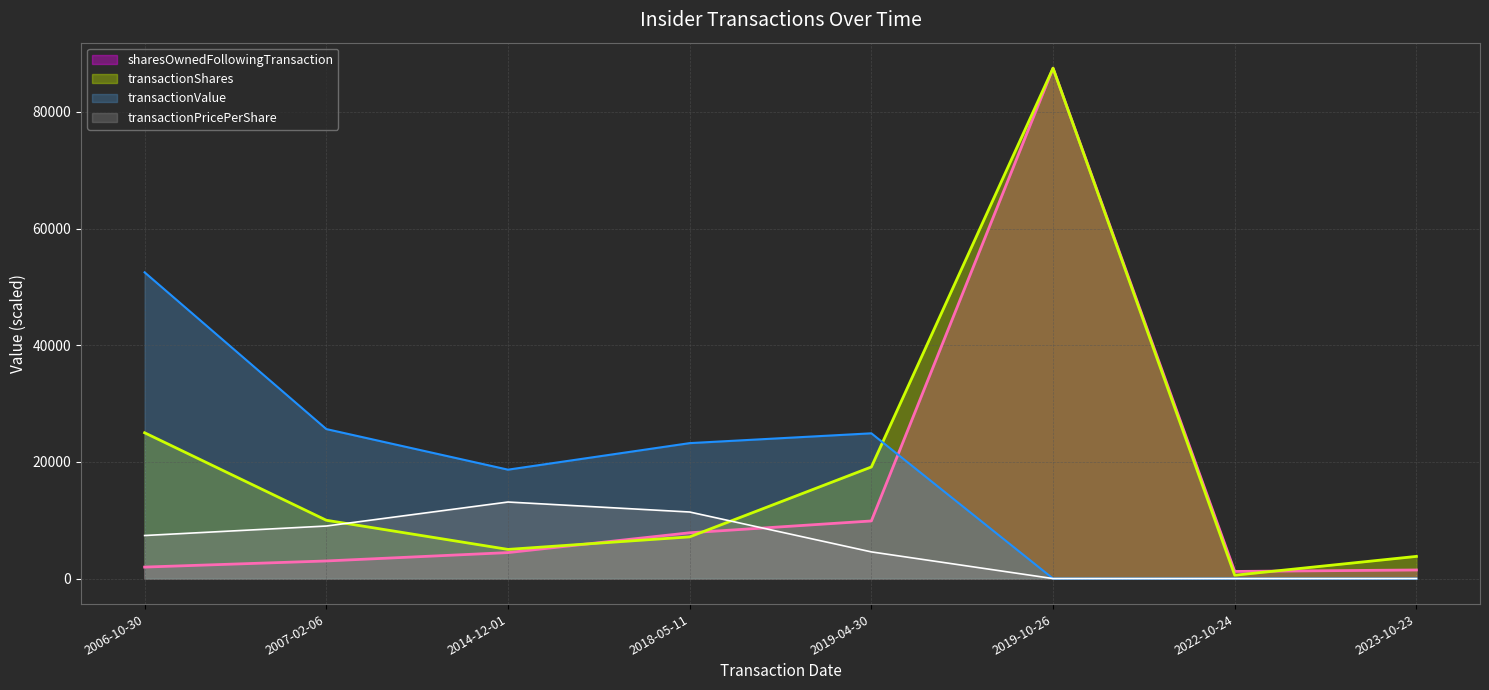

At which label is transactionPricePerShare closest to 6563?

2006-10-30